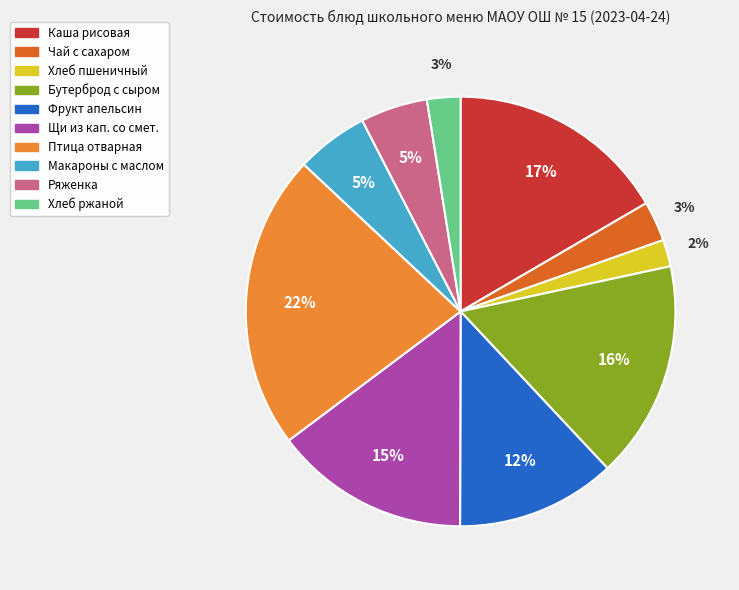

To the nearest percent, what is the difference between the largest and smallest slice percentages?

20%